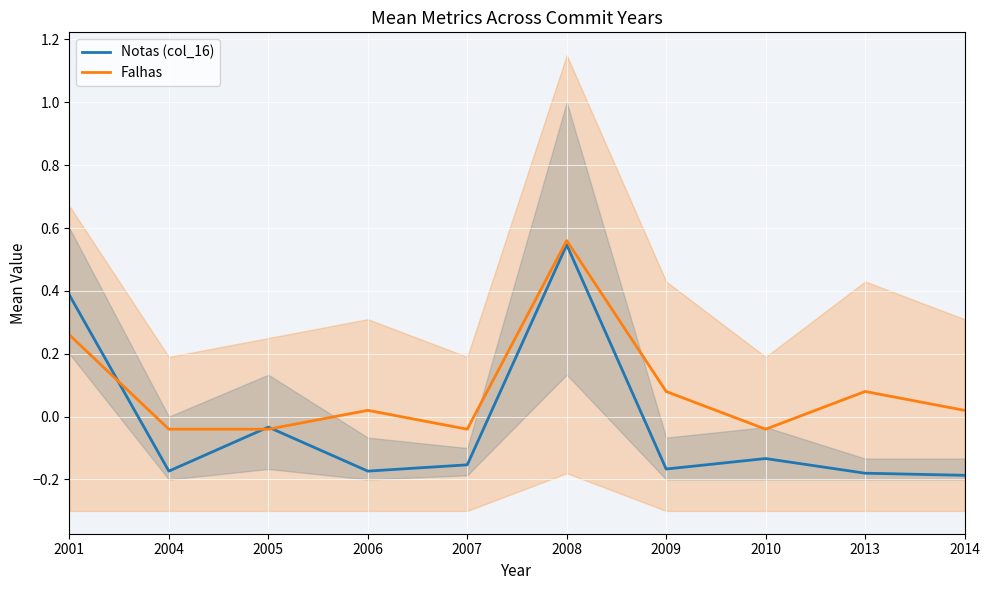

After their last crossing, which series has the higher values: Falhas or Notas (col_16)?

Falhas